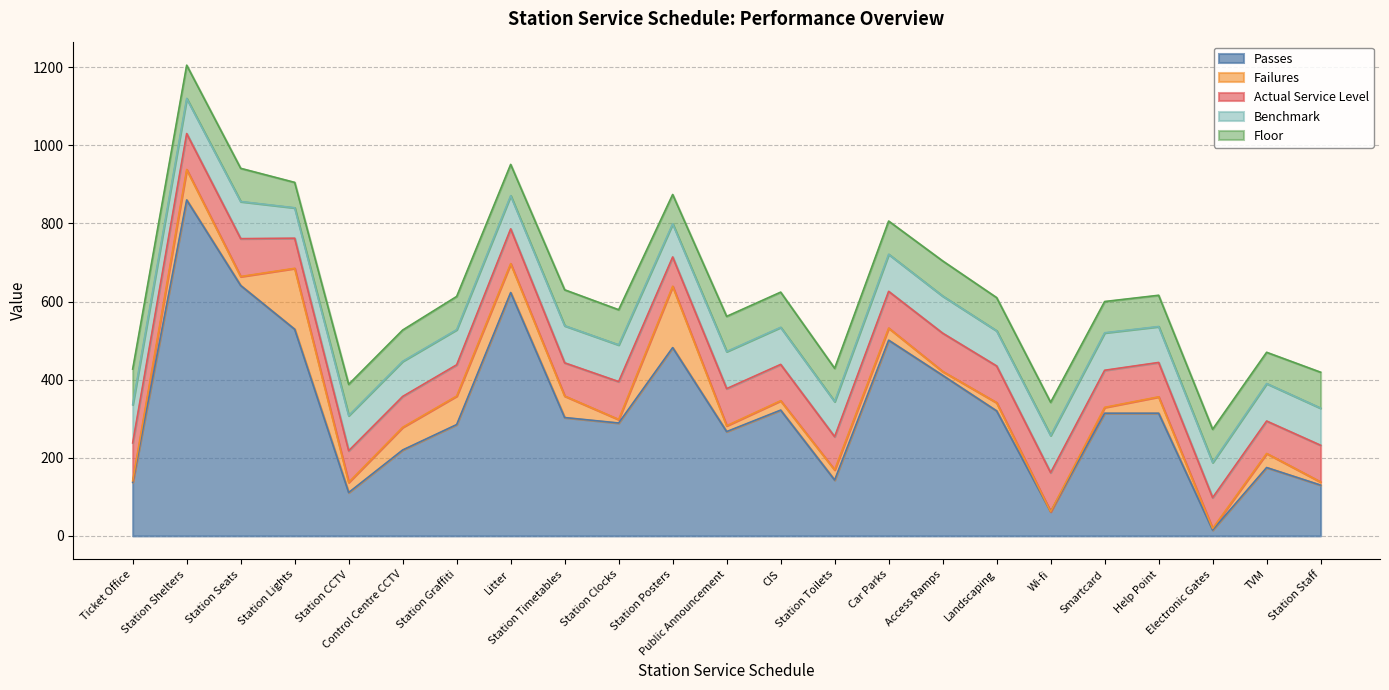

What is the difference between the highest and lowest values at Station Toilets?

117